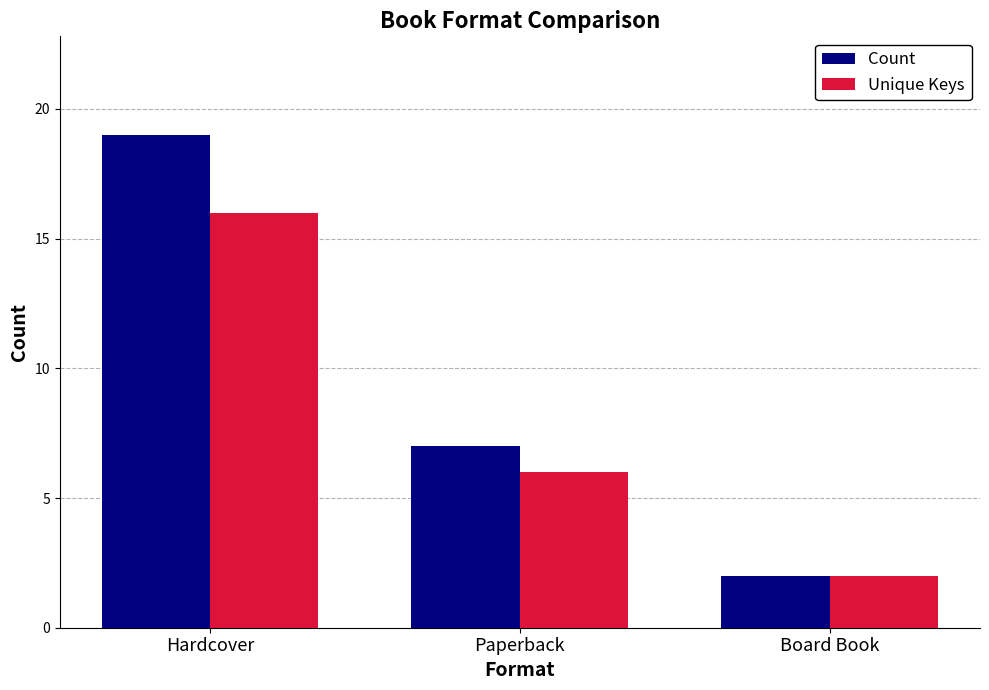

At which label does Unique Keys reach its peak?

Hardcover